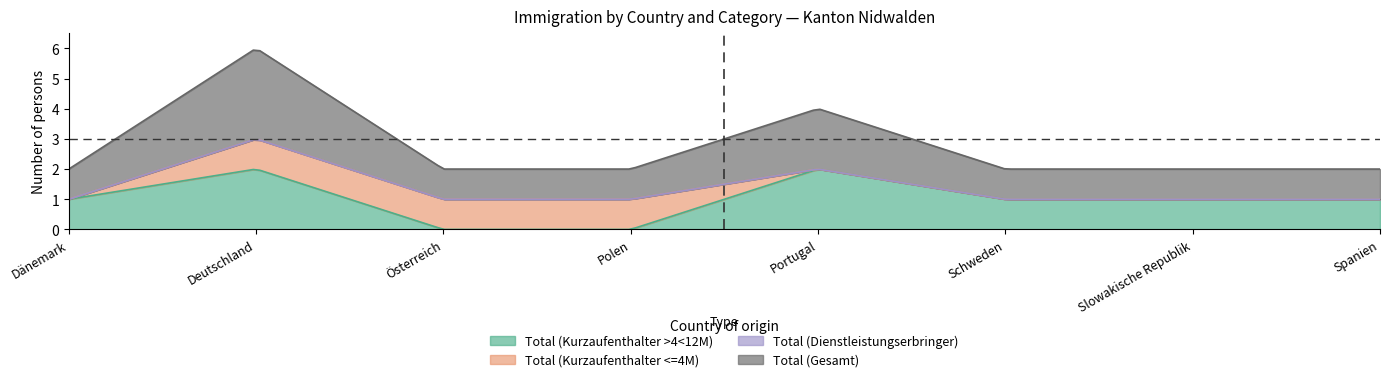

What are all the series names shown in the legend?

Total (Kurzaufenthalter >4<12M), Total (Kurzaufenthalter <=4M), Total (Dienstleistungserbringer), Total (Gesamt)